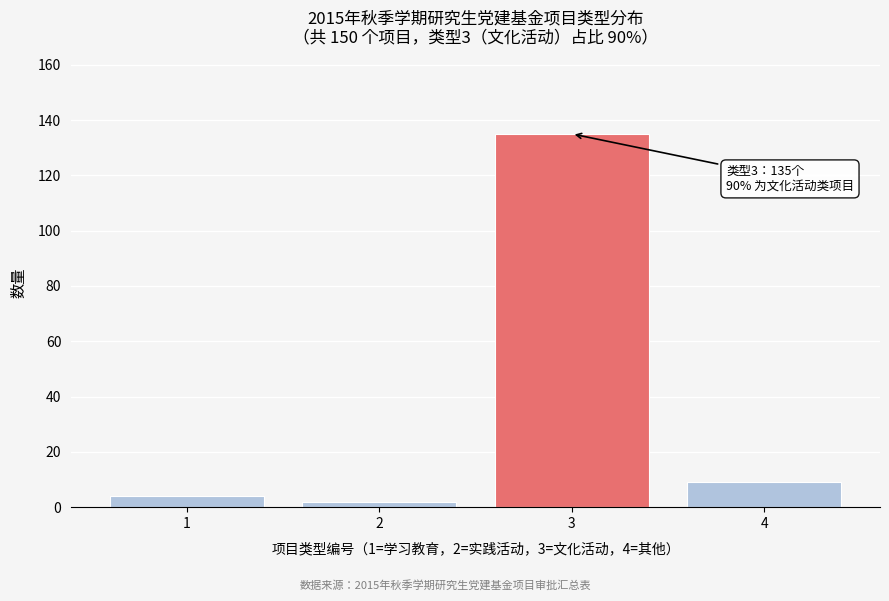

Reading left to right, what are all the values shown in this chart?

4	2	135	9